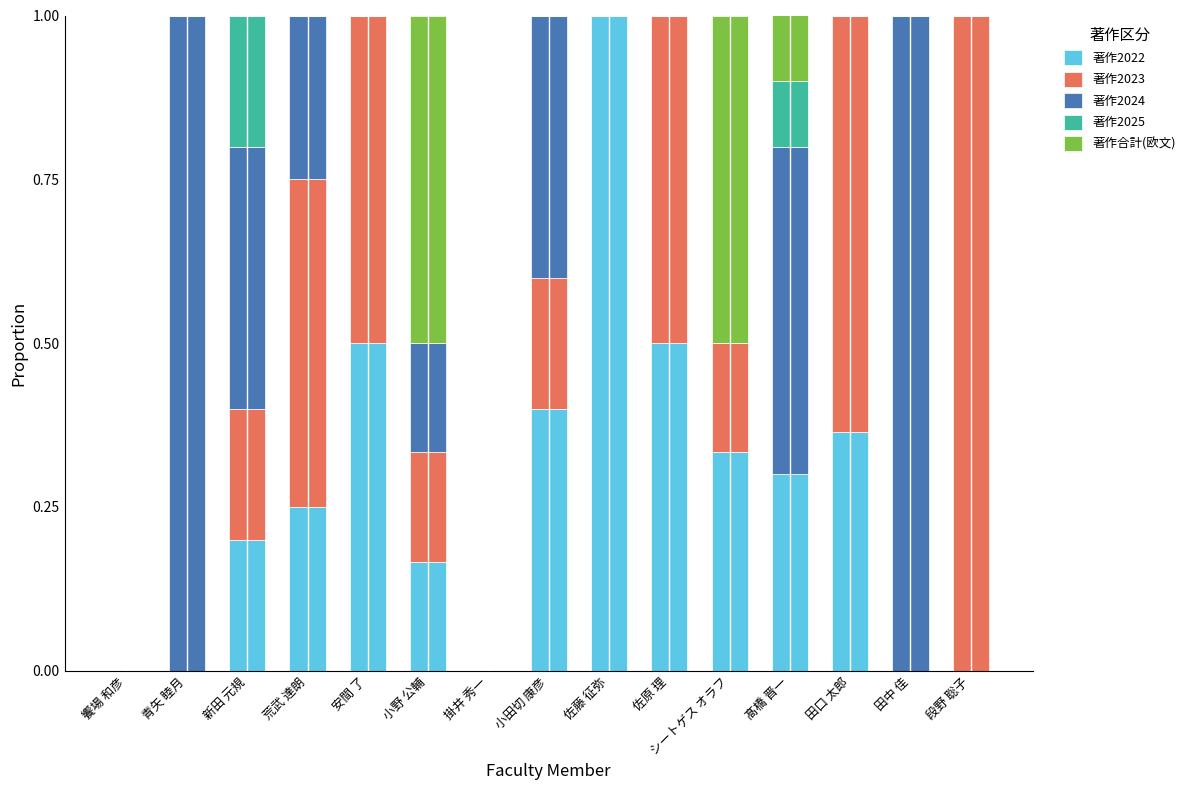

True or false: 著作2022 has a value of 0.2 at 新田 元規.

True